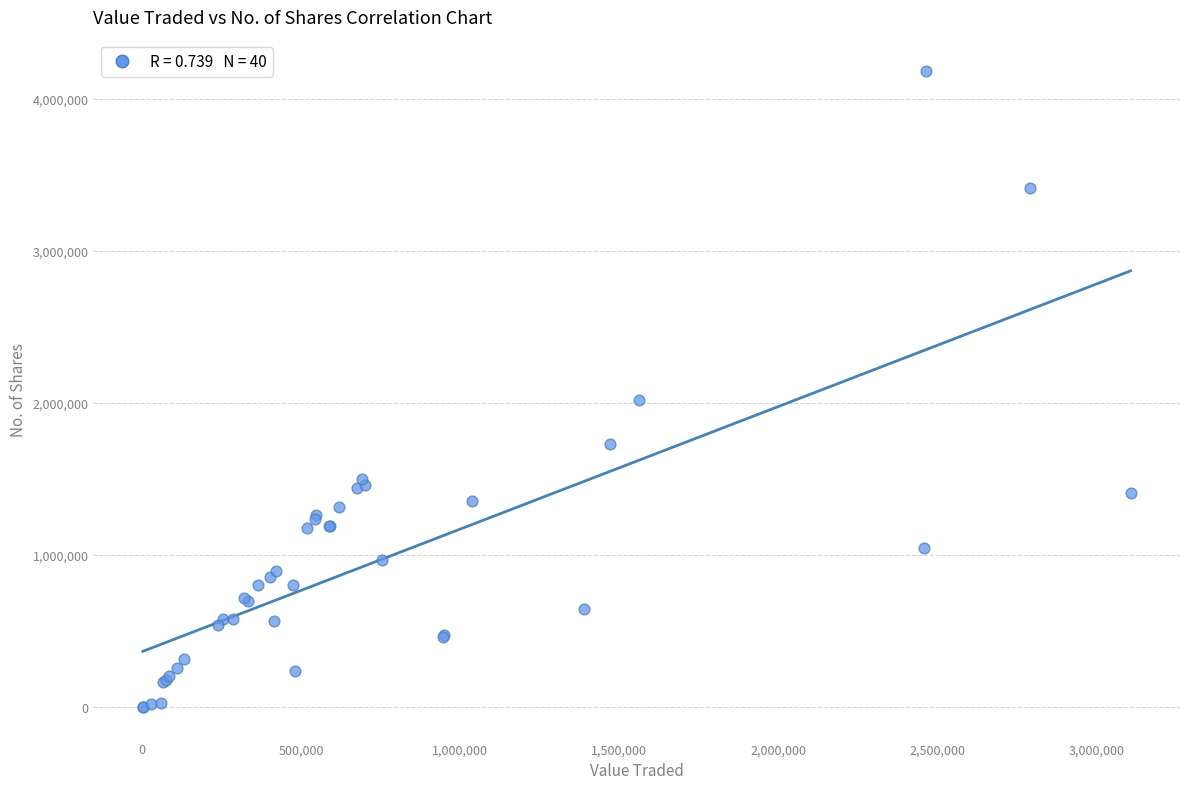

What Y value in the scatter plot is closest to 2090315?

2020820